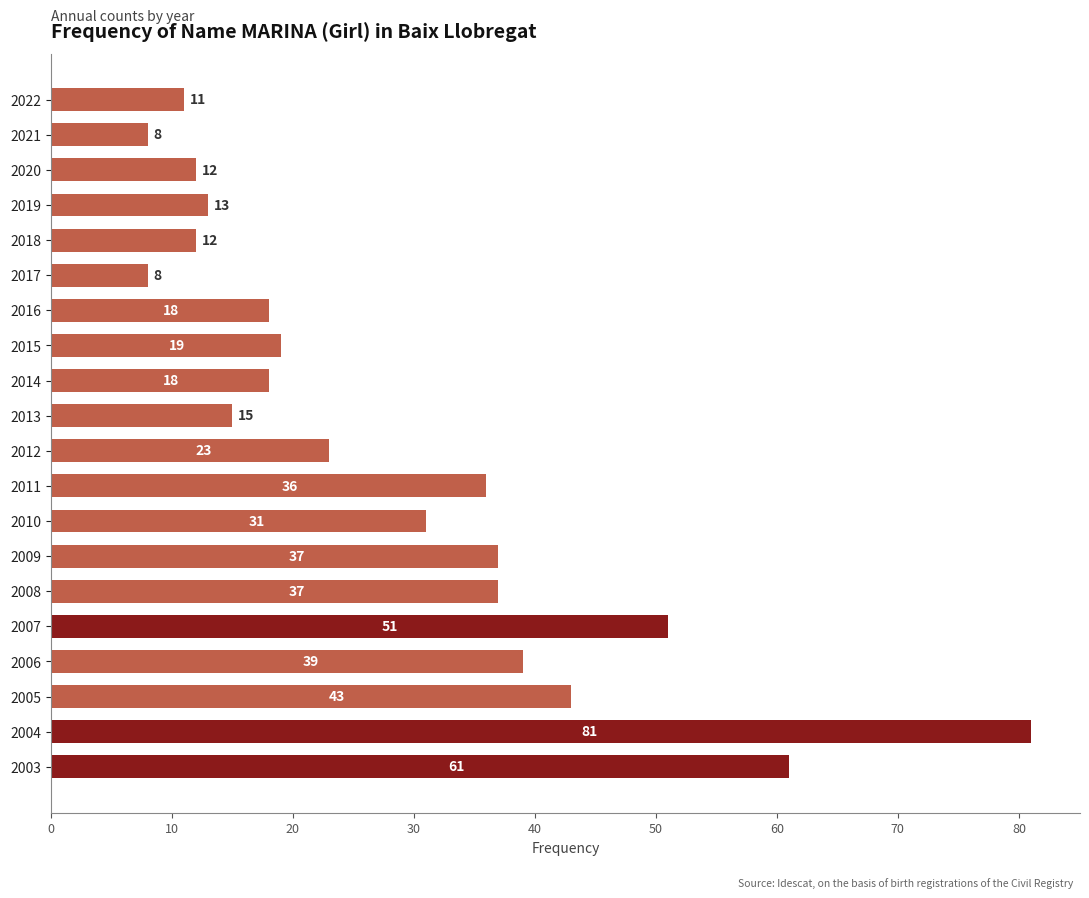

True or false: the data shows 3 at 2019.

False